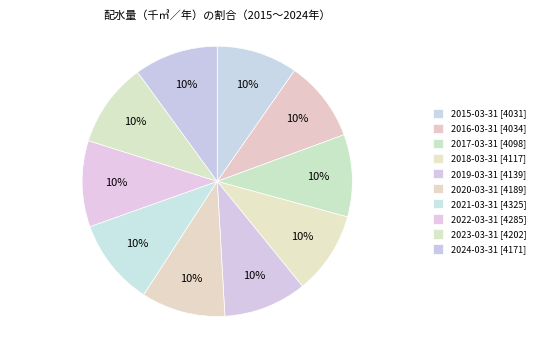

Which category has the biggest portion of the pie?

2021-03-31